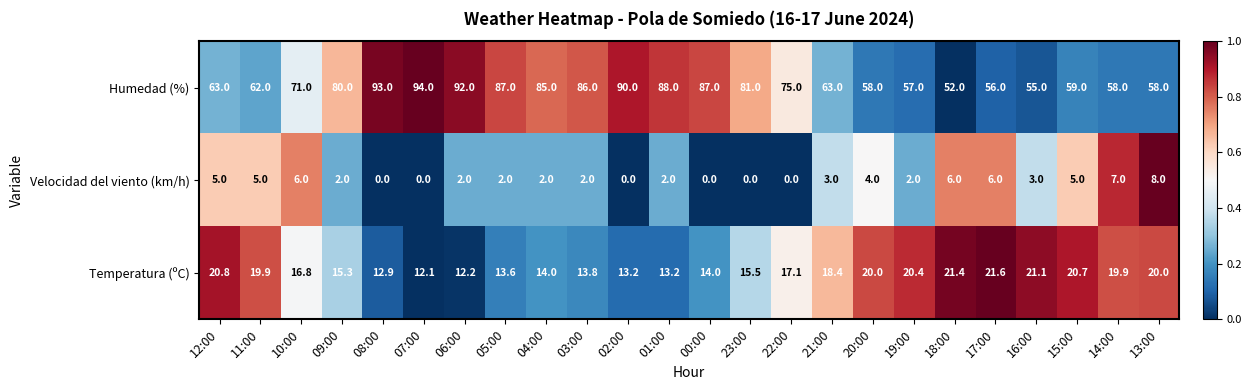

How many distinct data groups are displayed?

3